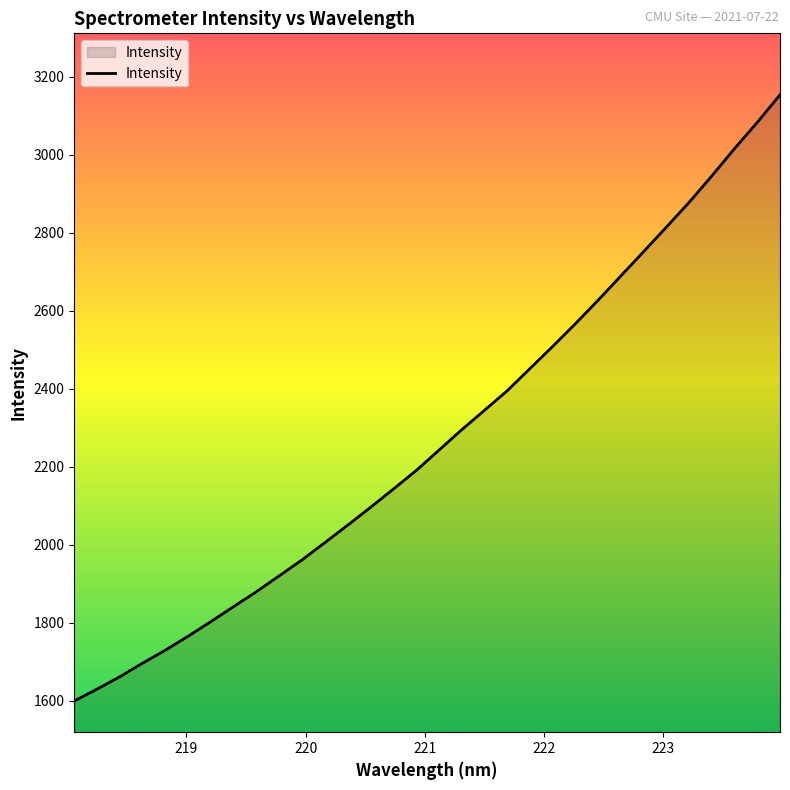

What is the maximum value shown in the chart?

3153.4